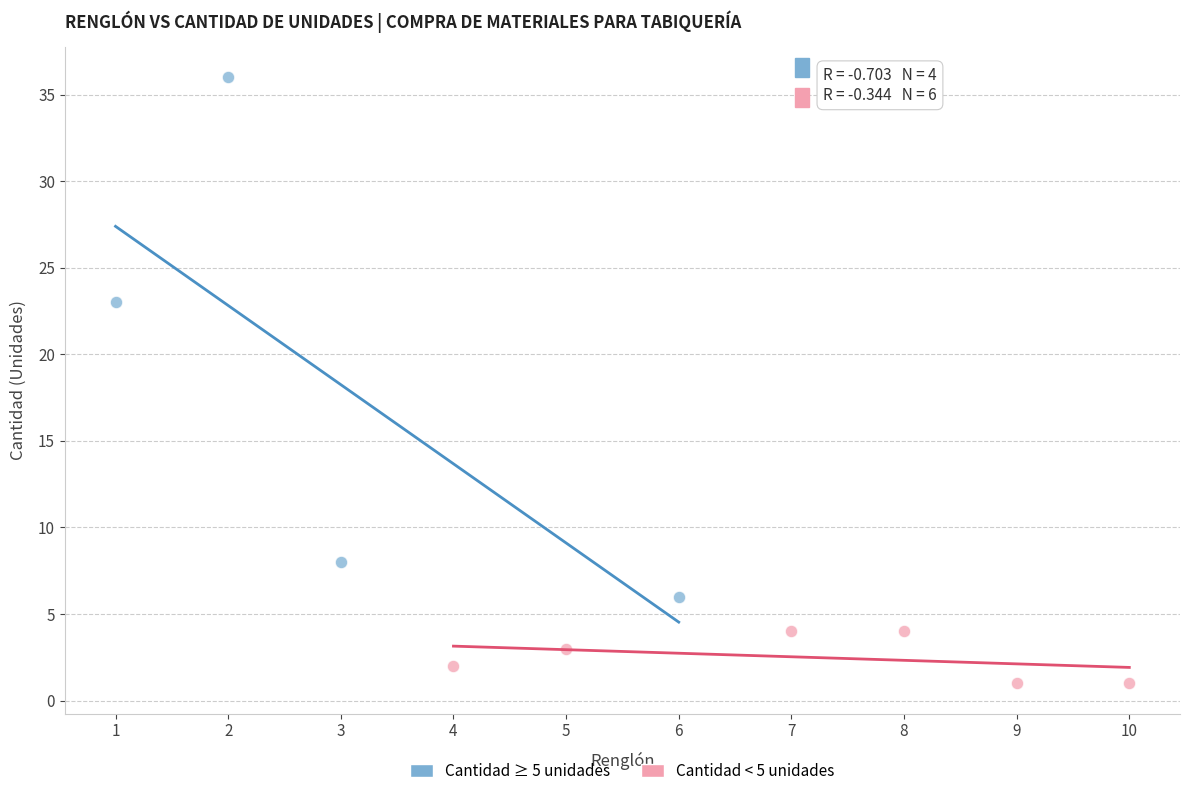

Which series has the largest Y range (max minus min)?

Cantidad ≥ 5 unidades